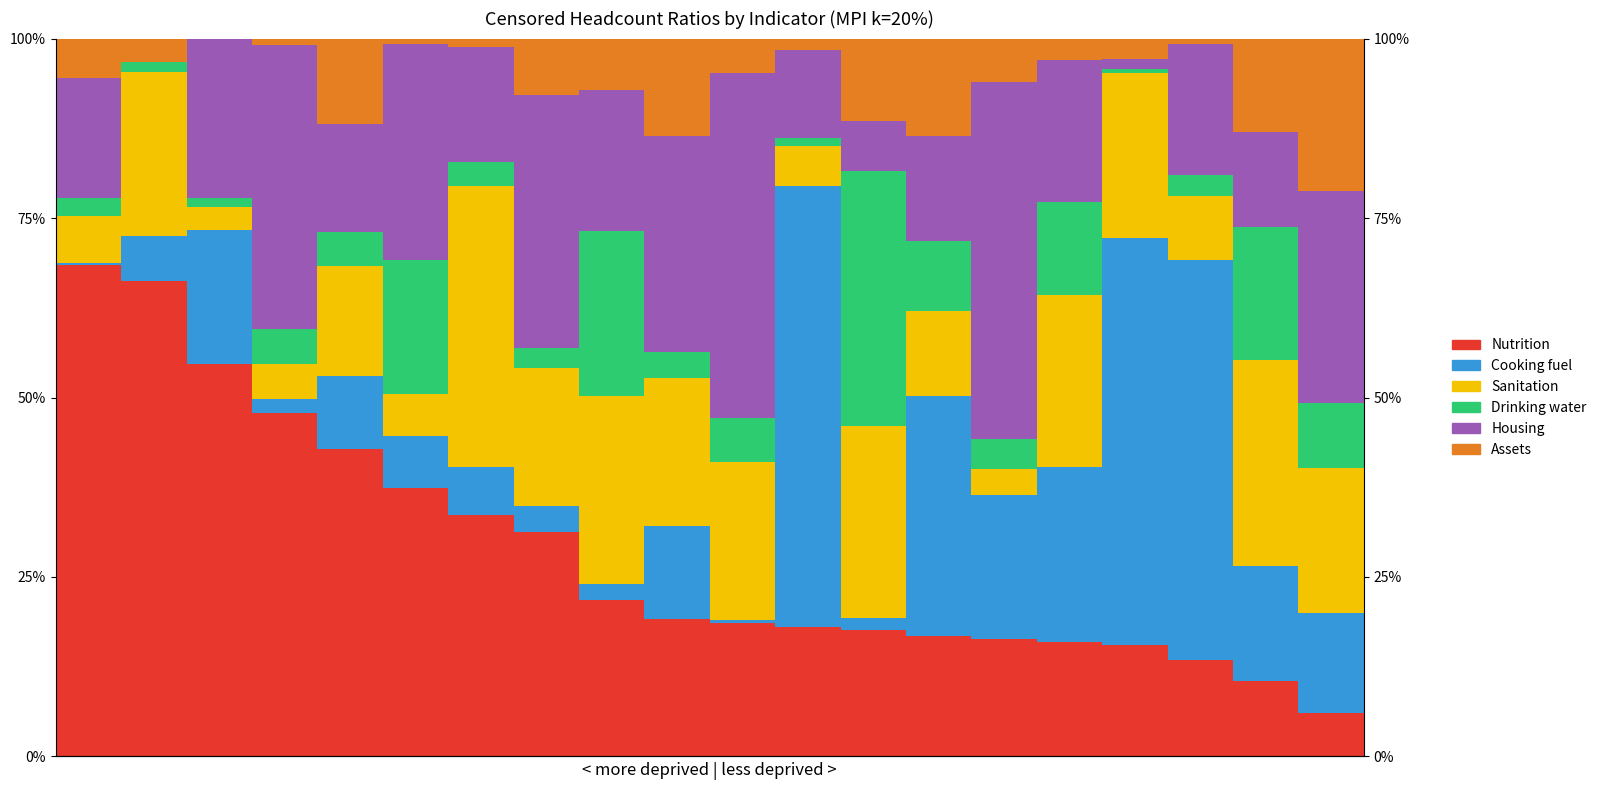

Which series has the largest range (max minus min)?

Nutrition